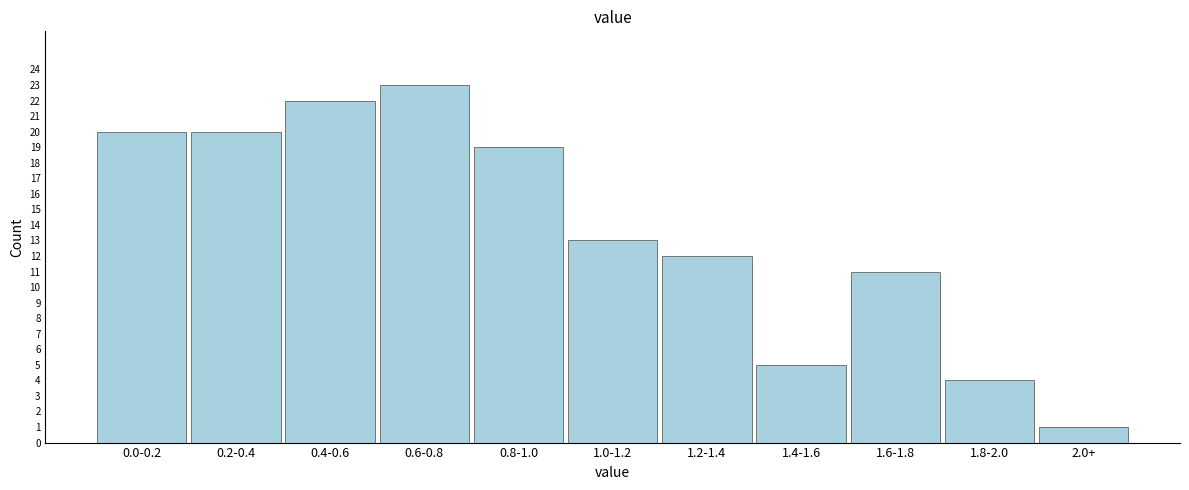

Reading left to right, transcribe all the data shown in this chart.

20	20	22	23	19	13	12	5	11	4	1